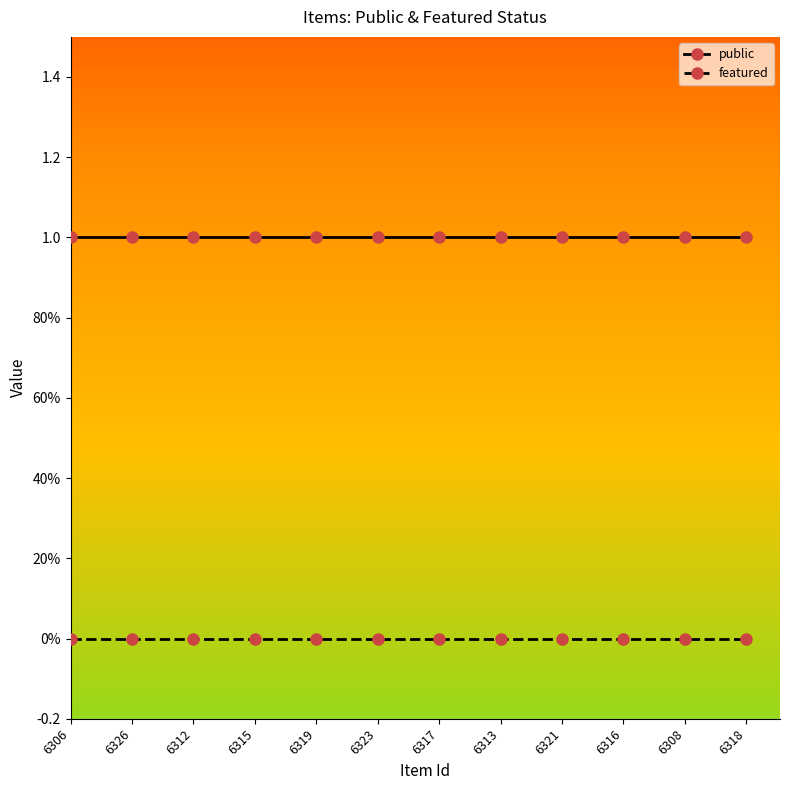

True or false: featured and public intersect in this chart.

False